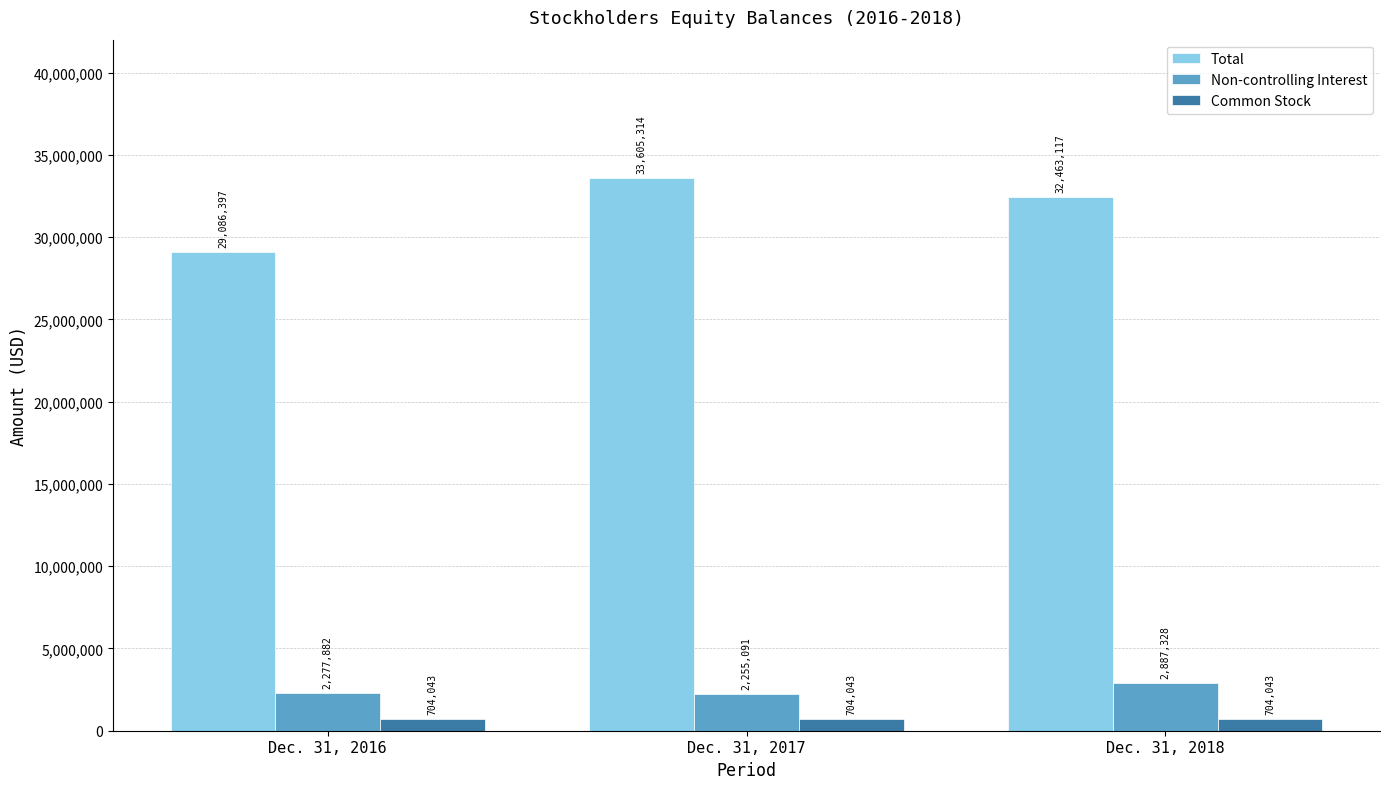

How many series are shown in this chart?

3